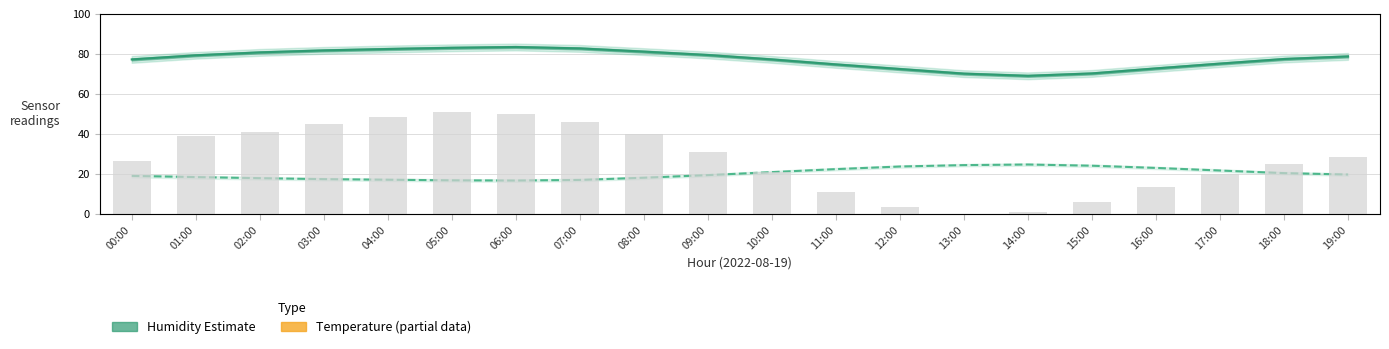

Reading left to right, transcribe all the data shown in this chart.

Humidity (Estimate): 77.3	79.3	80.8	81.8	82.5	83.1	83.5	82.8	81.2	79.5	77.3	74.8	72.5	70.2	69.1	70.3	72.8	75.2	77.5	78.8
Temperature (Estimate based on partial data): 19.1	18.5	18.0	17.5	17.2	16.9	16.8	17.1	18.2	19.5	21.0	22.5	23.8	24.5	24.8	24.2	23.1	21.8	20.5	19.8
pressure (scaled): 5.3	7.8	8.2	9.0	9.7	10.2	10.0	9.2	8.0	6.2	4.2	2.2	0.7	0.0	0.2	1.2	2.7	4.0	5.0	5.7